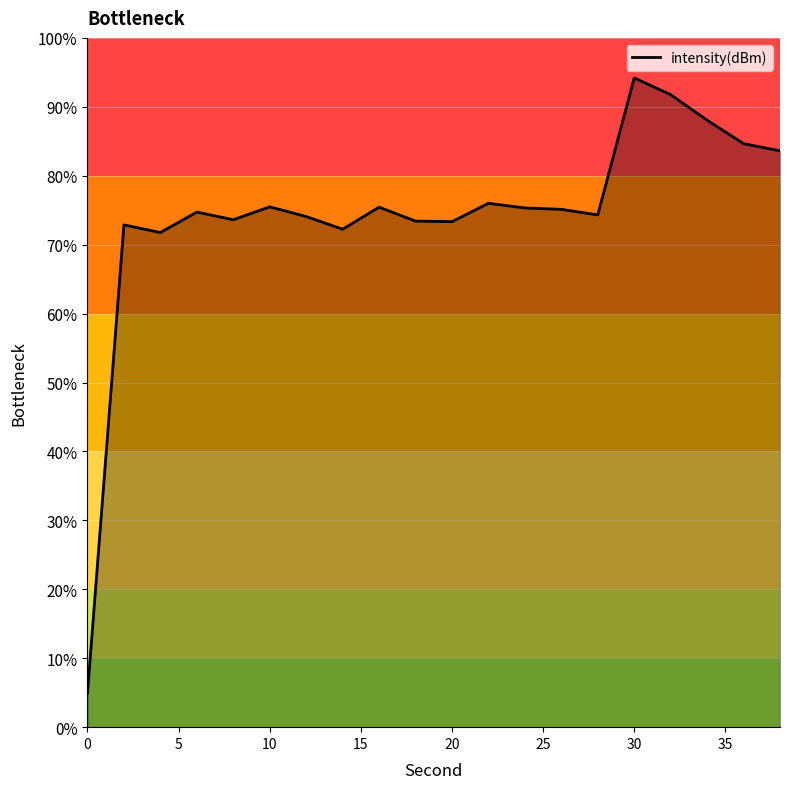

What is the minimum value shown in the chart?

4.9